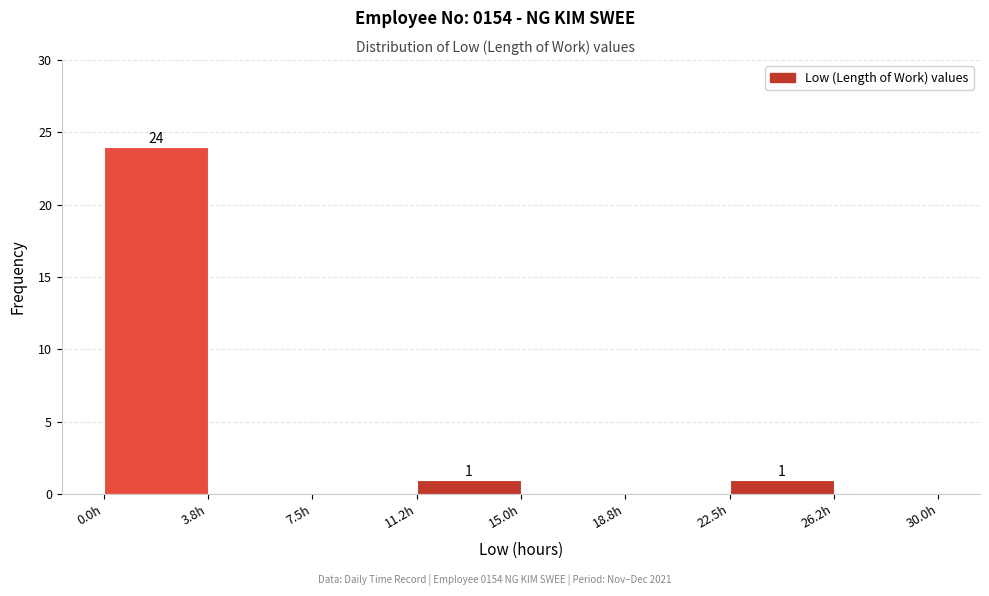

Over which range of the x-axis is the bar tallest?

0.00 to 3.75